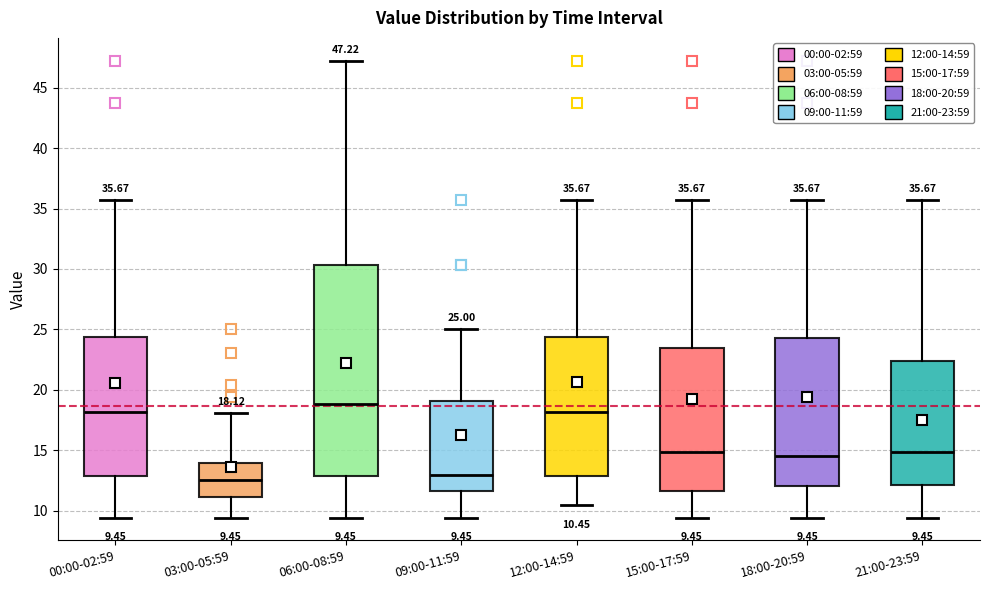

Which box is the tallest, from its lower edge to its upper edge?

06:00-08:59